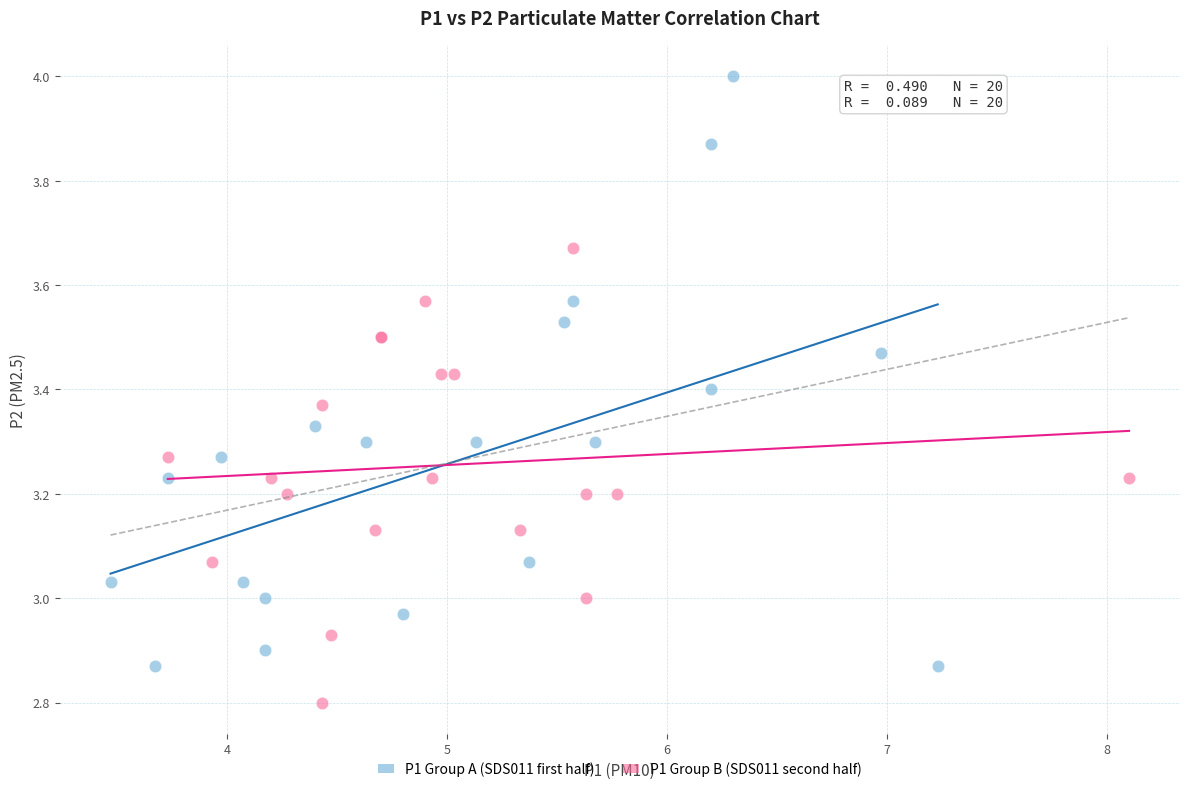

Which series has the widest spread of Y values?

P1 Group A (SDS011 first half)